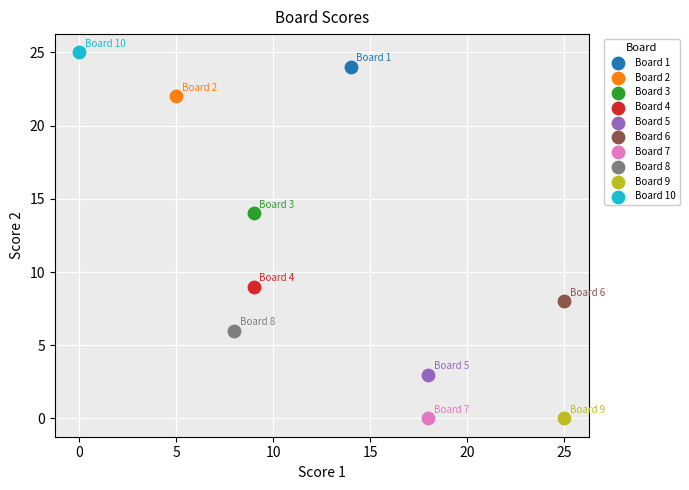

What are all the series names shown in the legend?

Board 1, Board 2, Board 3, Board 4, Board 5, Board 6, Board 7, Board 8, Board 9, Board 10